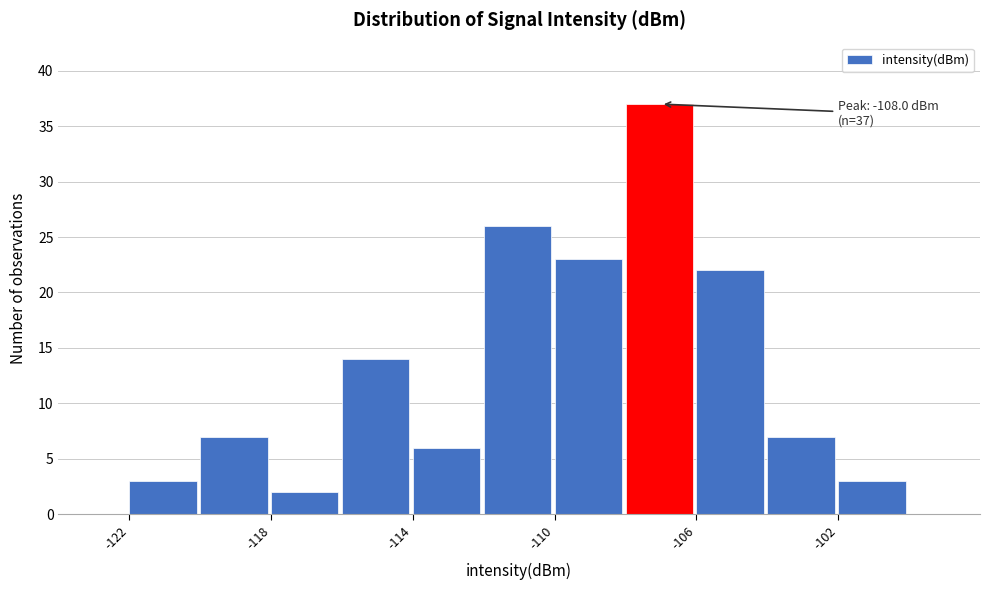

Over which range of the x-axis is the bar tallest?

-108 to -106